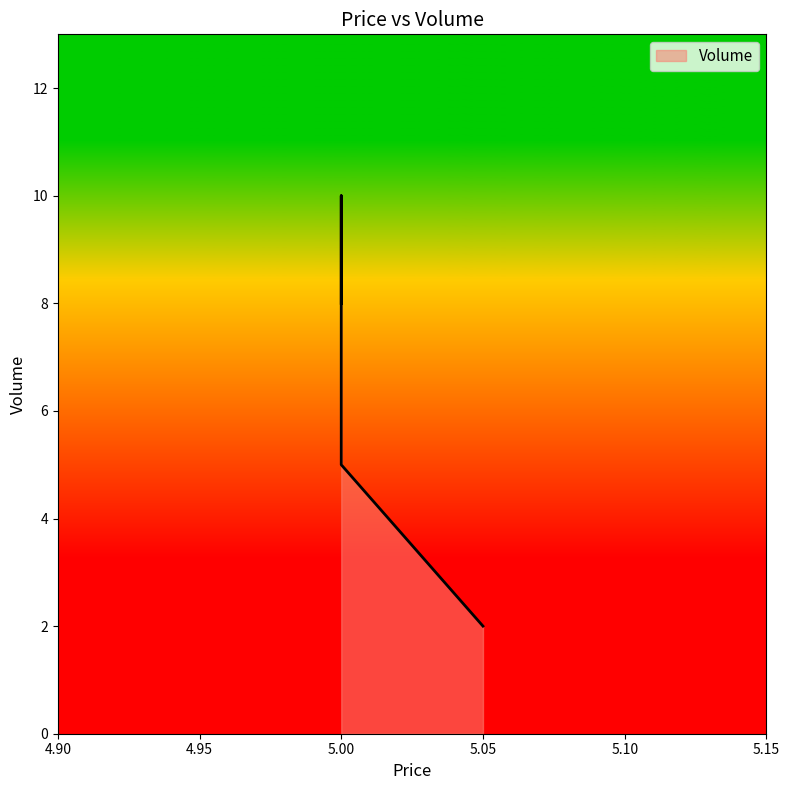

The value at 5.0 is 3. True or false?

False